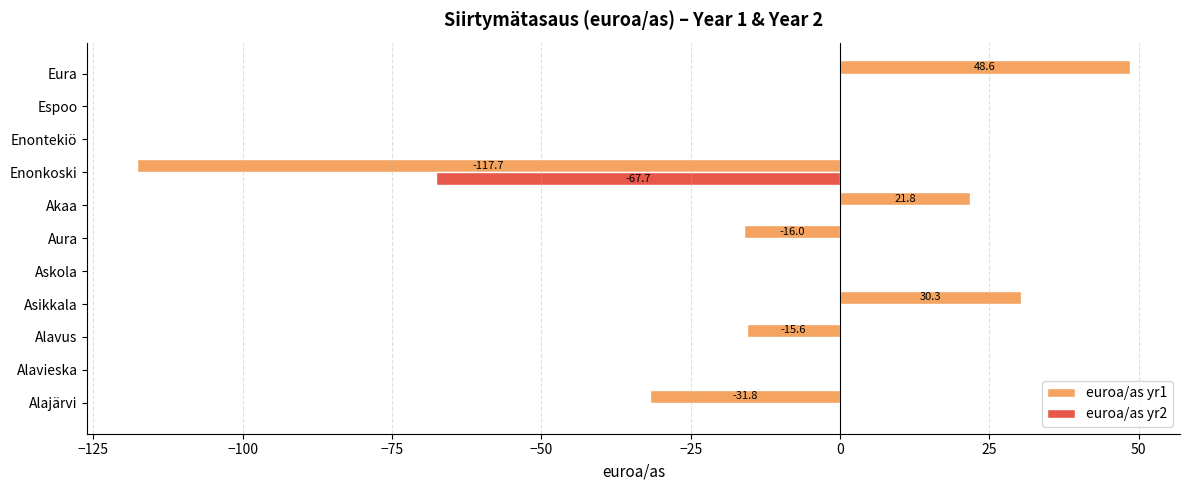

True or false: euroa/as yr2 has a value of 0.0 at Alavus.

True